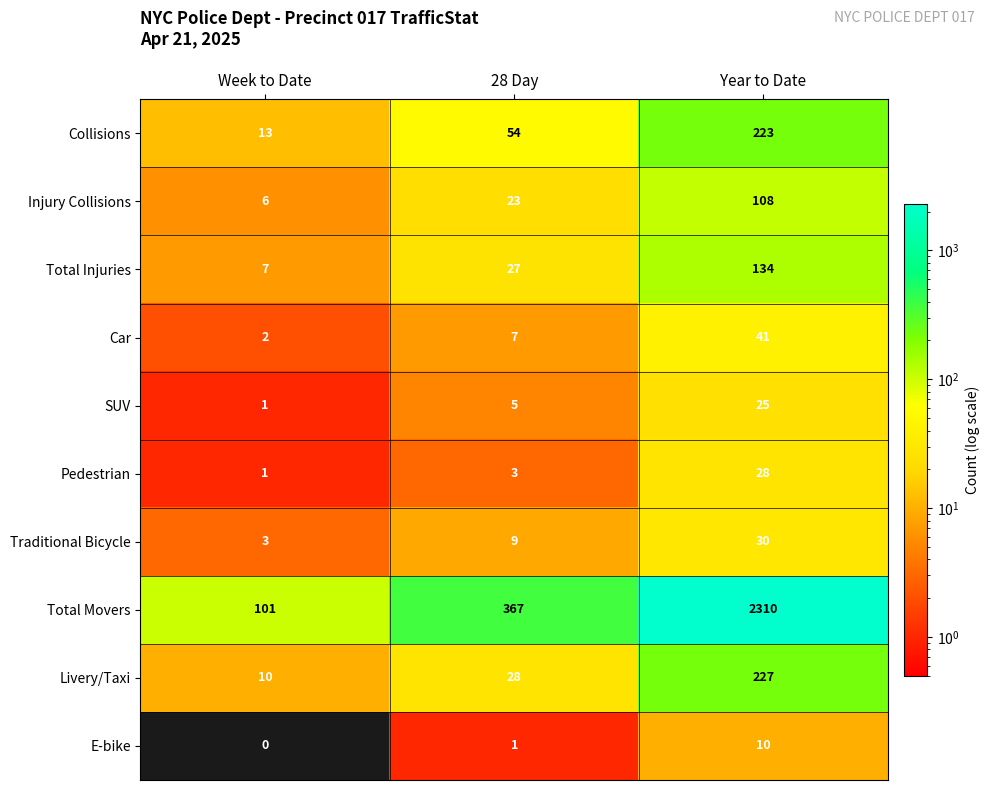

What is the difference between the maximum and minimum values in the Livery/Taxi series?

217